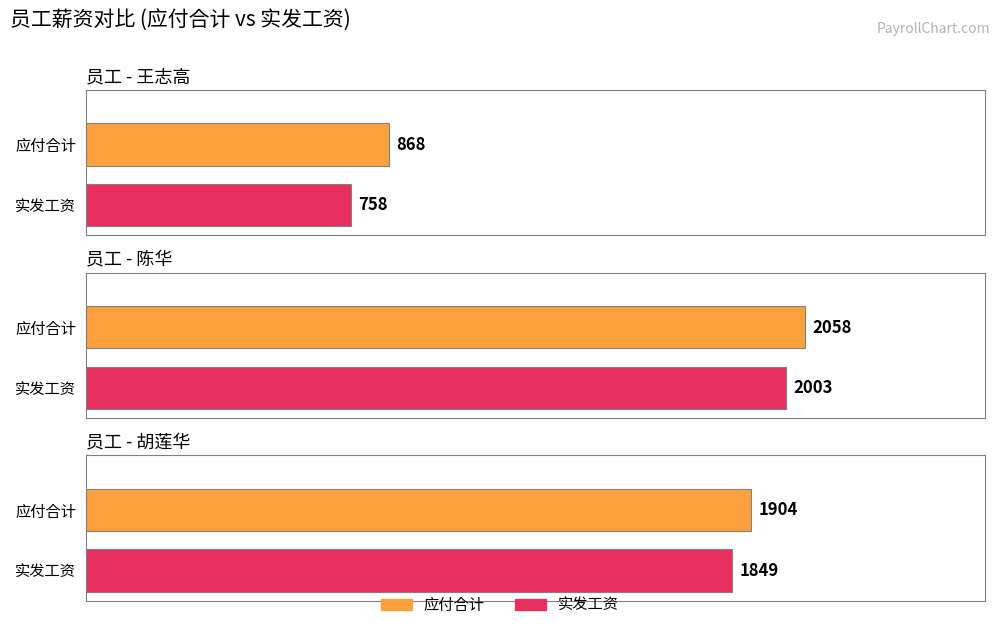

Is it true that A基本工资 equals 361 at 王志高?

False